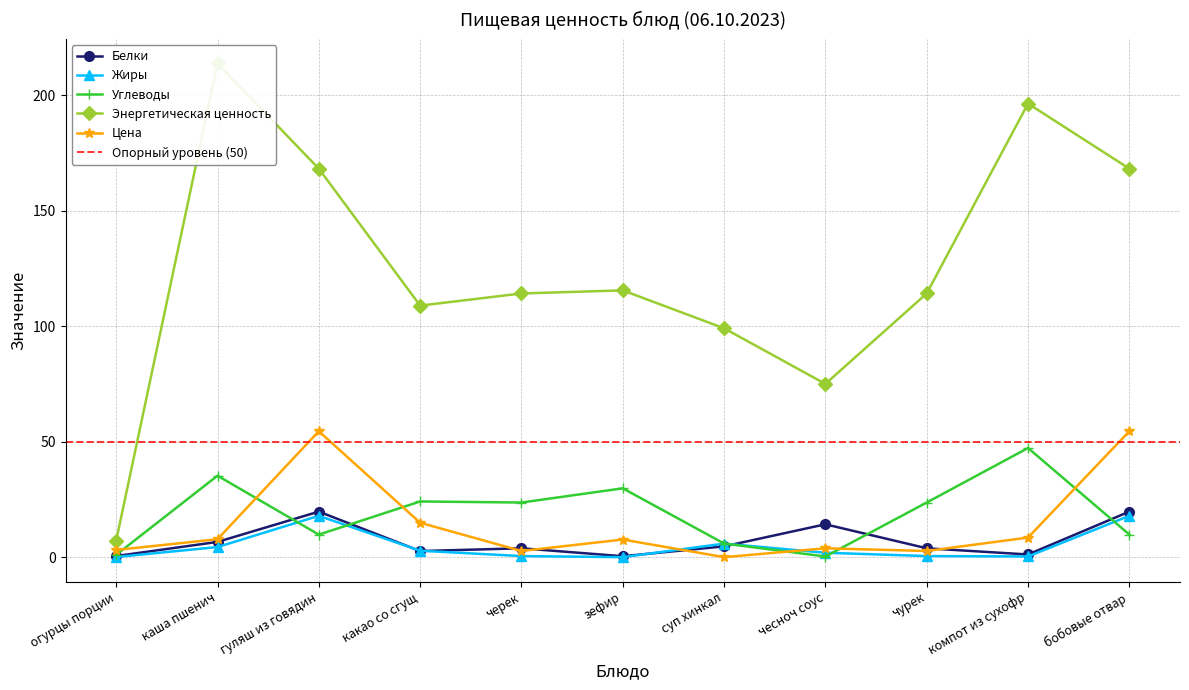

Reading left to right, transcribe all the data shown in this chart.

Белки: 0.5	6.6	19.7	2.6	3.8	0.4	4.7	14.2	3.8	1.2	19.7
Жиры: 0.1	4.4	17.9	2.8	0.5	0.0	5.9	1.9	0.5	0.3	17.9
Углеводы: 1.0	35.3	9.8	24.1	23.6	29.8	5.9	0.3	23.6	47.3	9.8
Энергетическая ценность: 7.2	213.7	168.2	108.9	114.2	115.5	99.1	75.0	114.2	196.4	168.2
Цена: 3.1	7.8	54.5	14.9	2.7	7.6	0.0	3.8	2.7	8.5	54.5